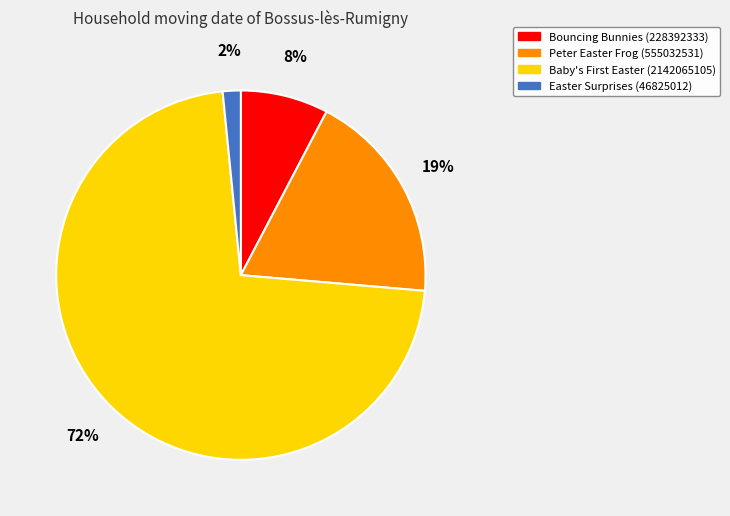

To the nearest percent, what is the average slice percentage?

25%